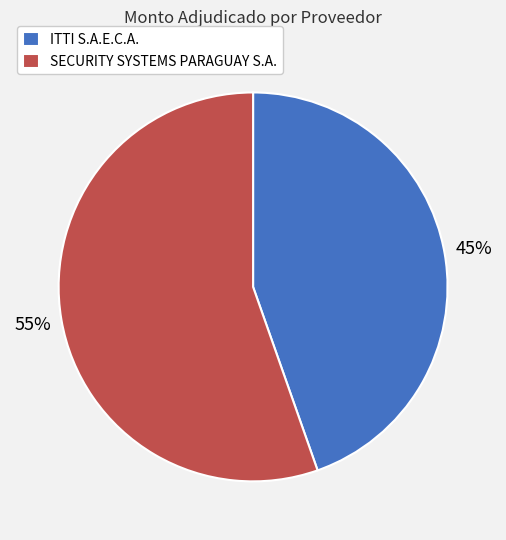

To the nearest percent, what is the combined percentage of SECURITY SYSTEMS PARAGUAY S.A. and ITTI S.A.E.C.A.?

100%